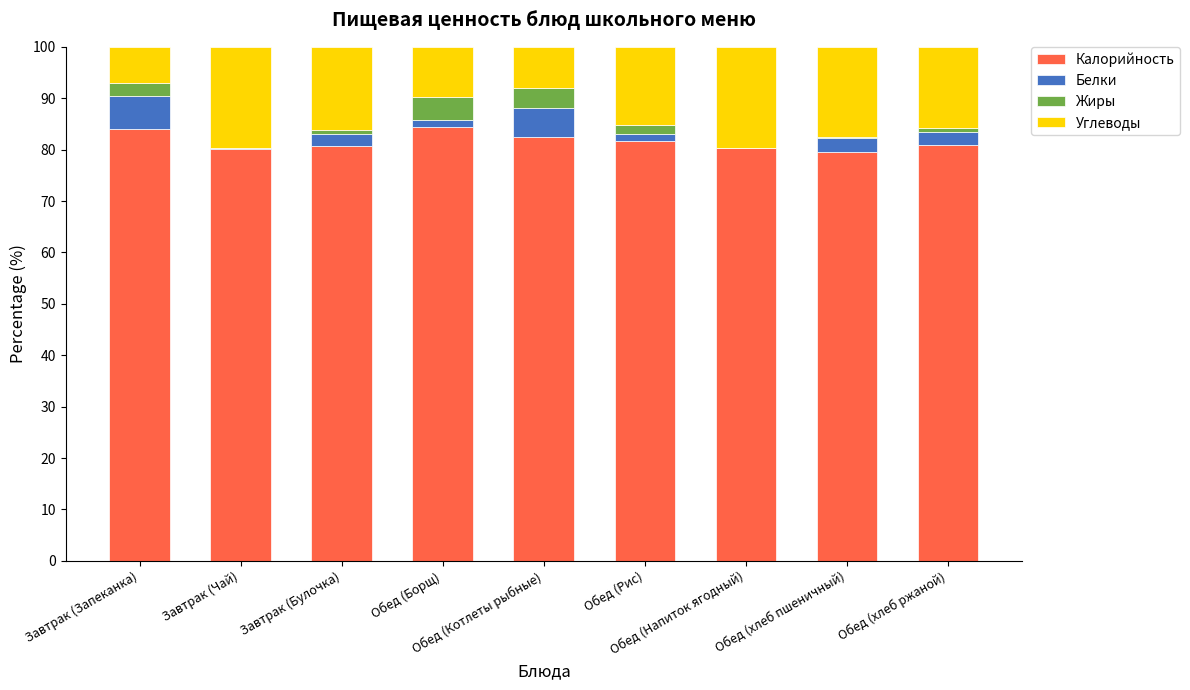

What is the highest value of the Калорийность series?

84.3